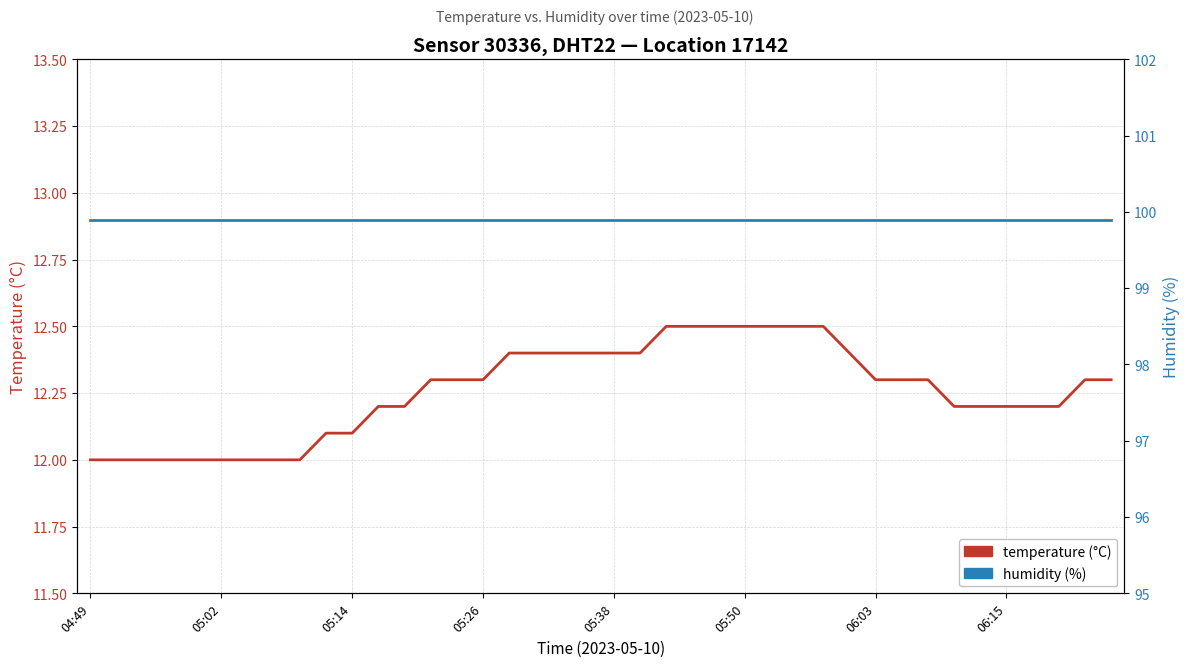

What are all the series names shown in the legend?

temperature (°C), humidity (%)